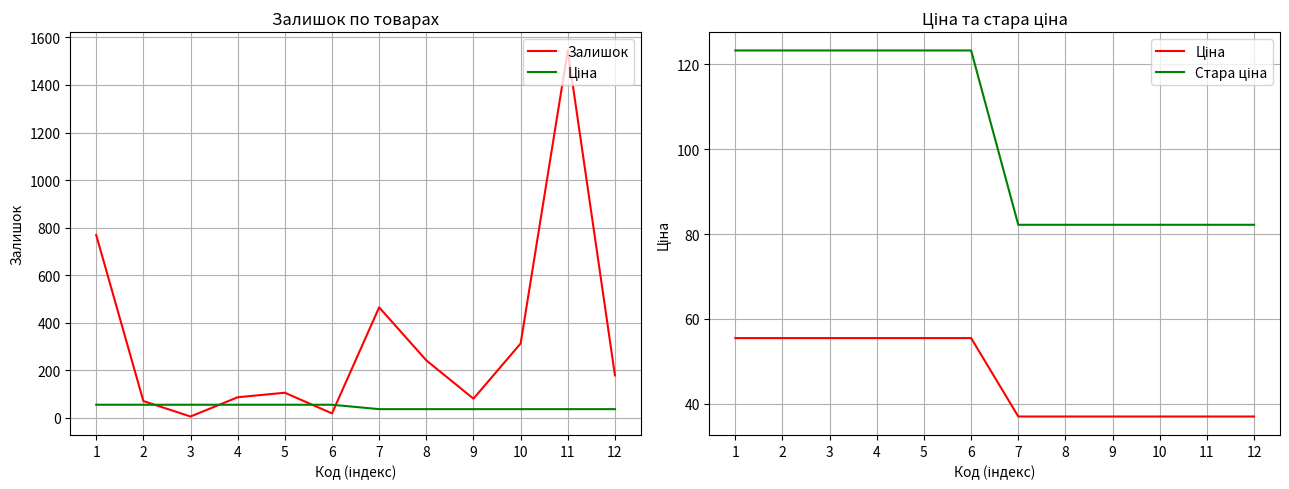

The value of Стара ціна at 2 is 123.3. True or false?

True